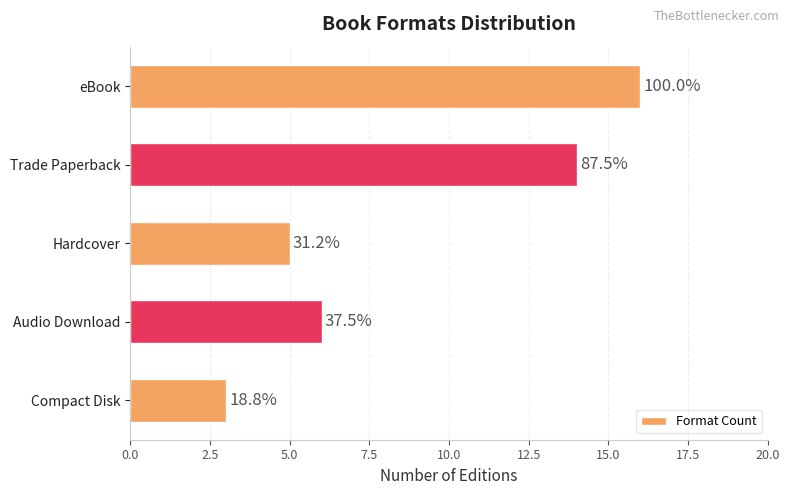

How many bars are there in total?

5